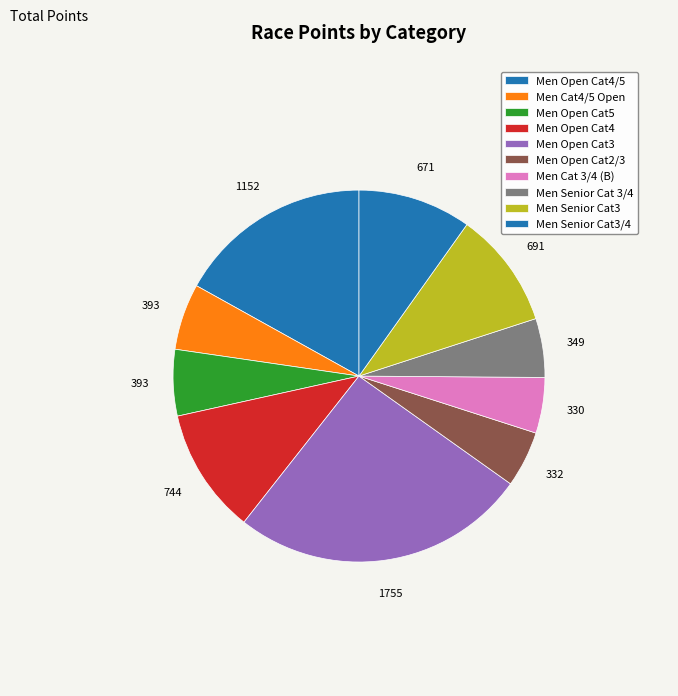

How many slices are in this pie chart?

10